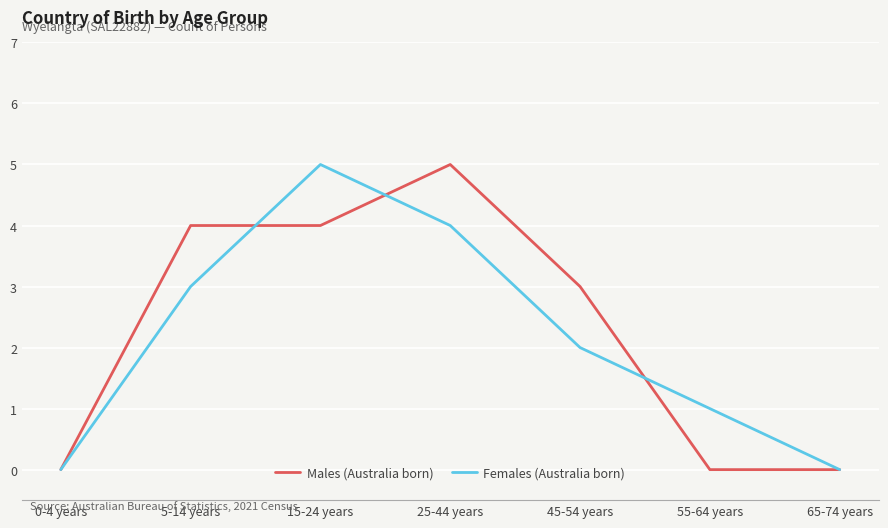

Which series changed the most between 5-14 years and 15-24 years?

Females (Australia born)